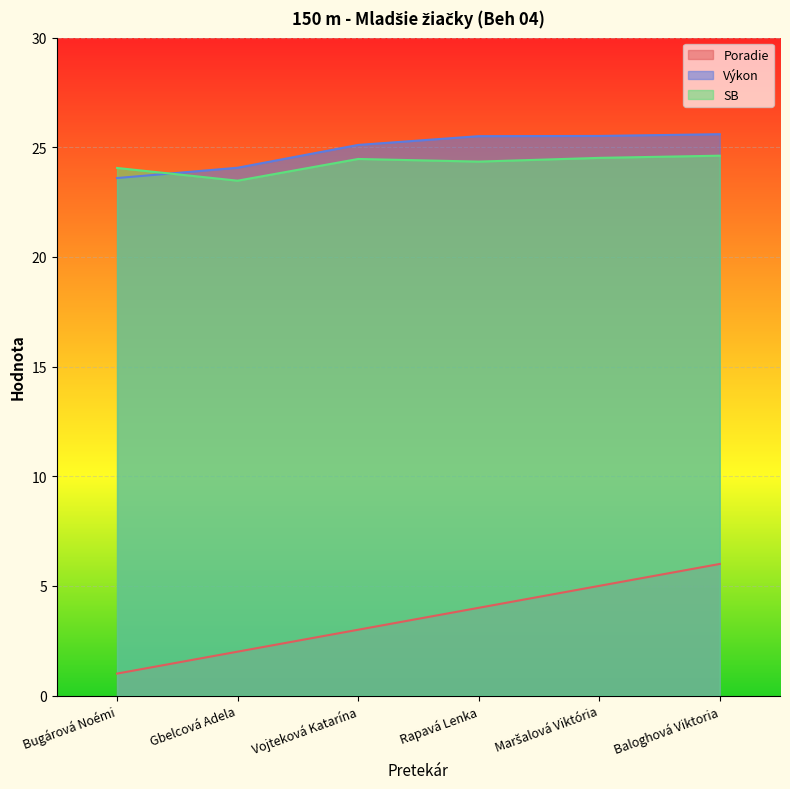

Which series changed the most between Vojteková Katarína and Rapavá Lenka?

Poradie